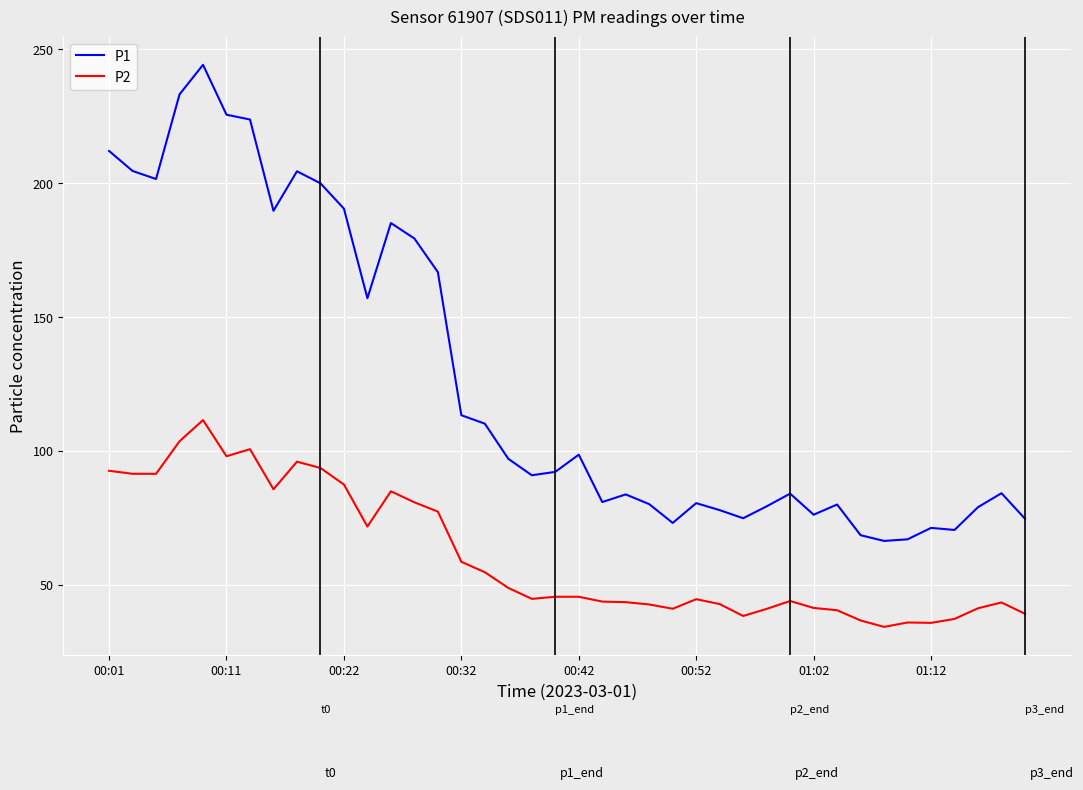

What is the minimum value shown in the chart?

34.3